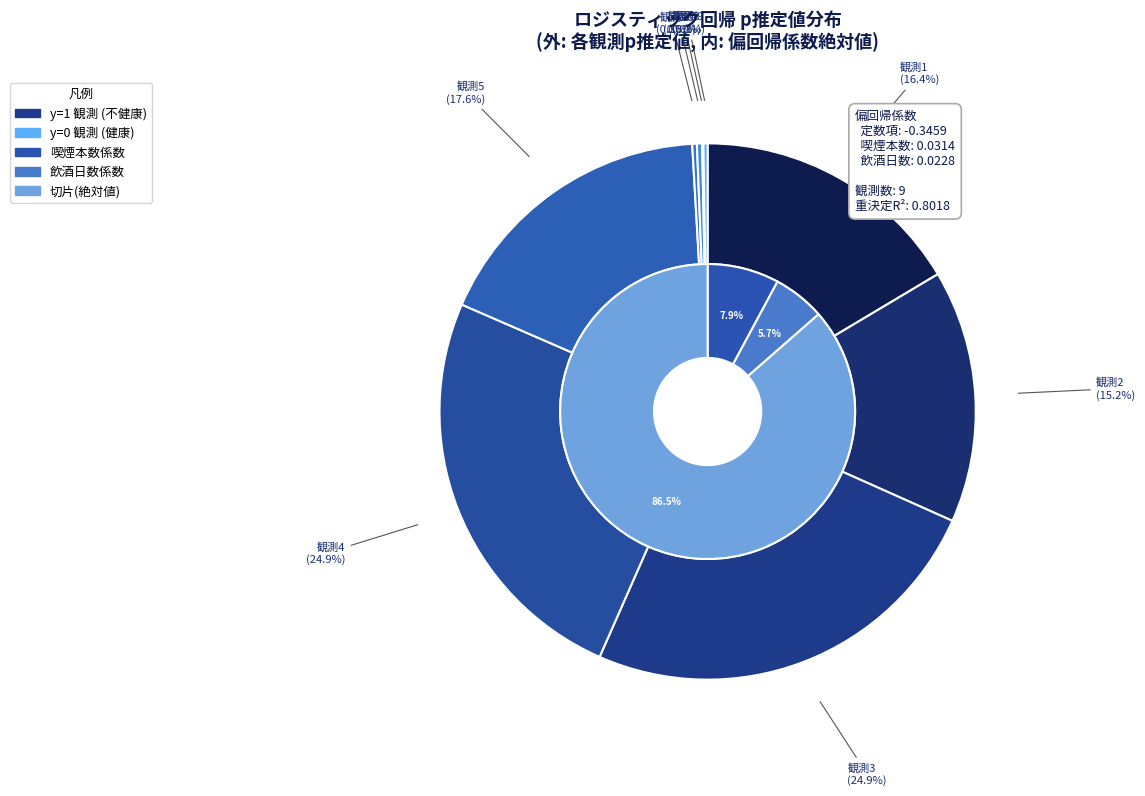

Is it true that 飲酒日数 is 12% of the pie?

False